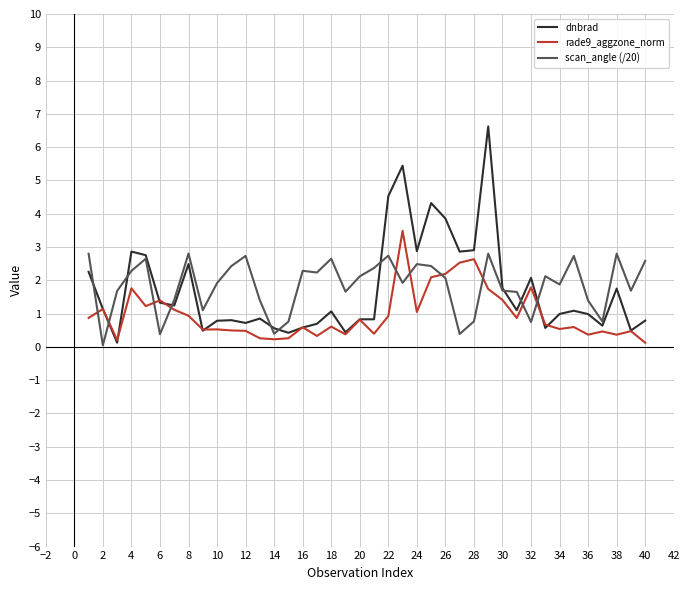

Which series has the widest spread of values?

dnbrad